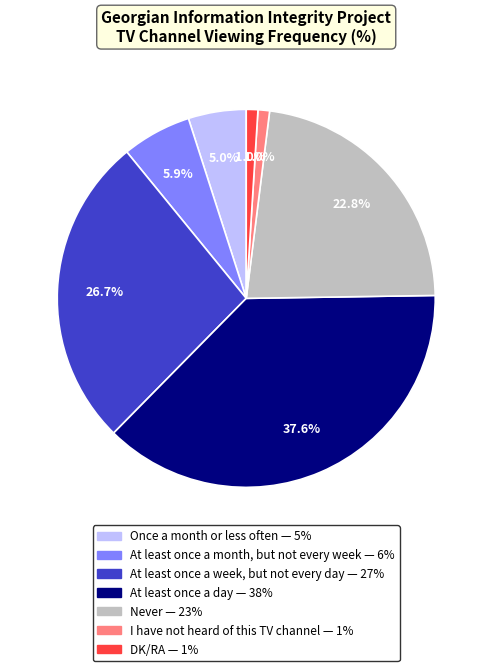

Does any single category account for the majority?

No